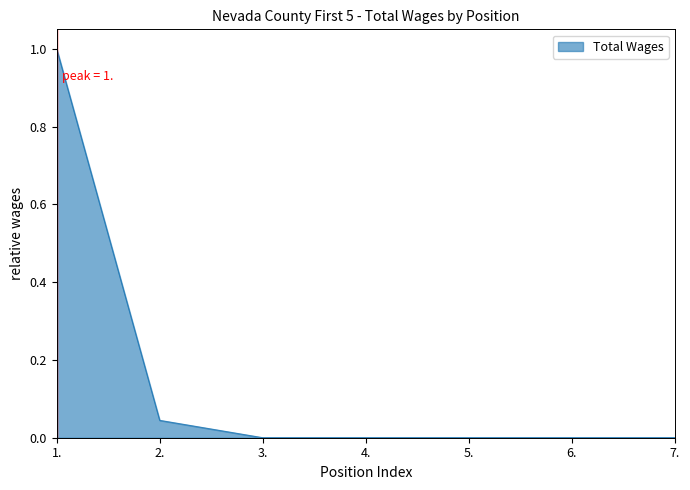

Is it true that the value at 6. is -0.6?

False